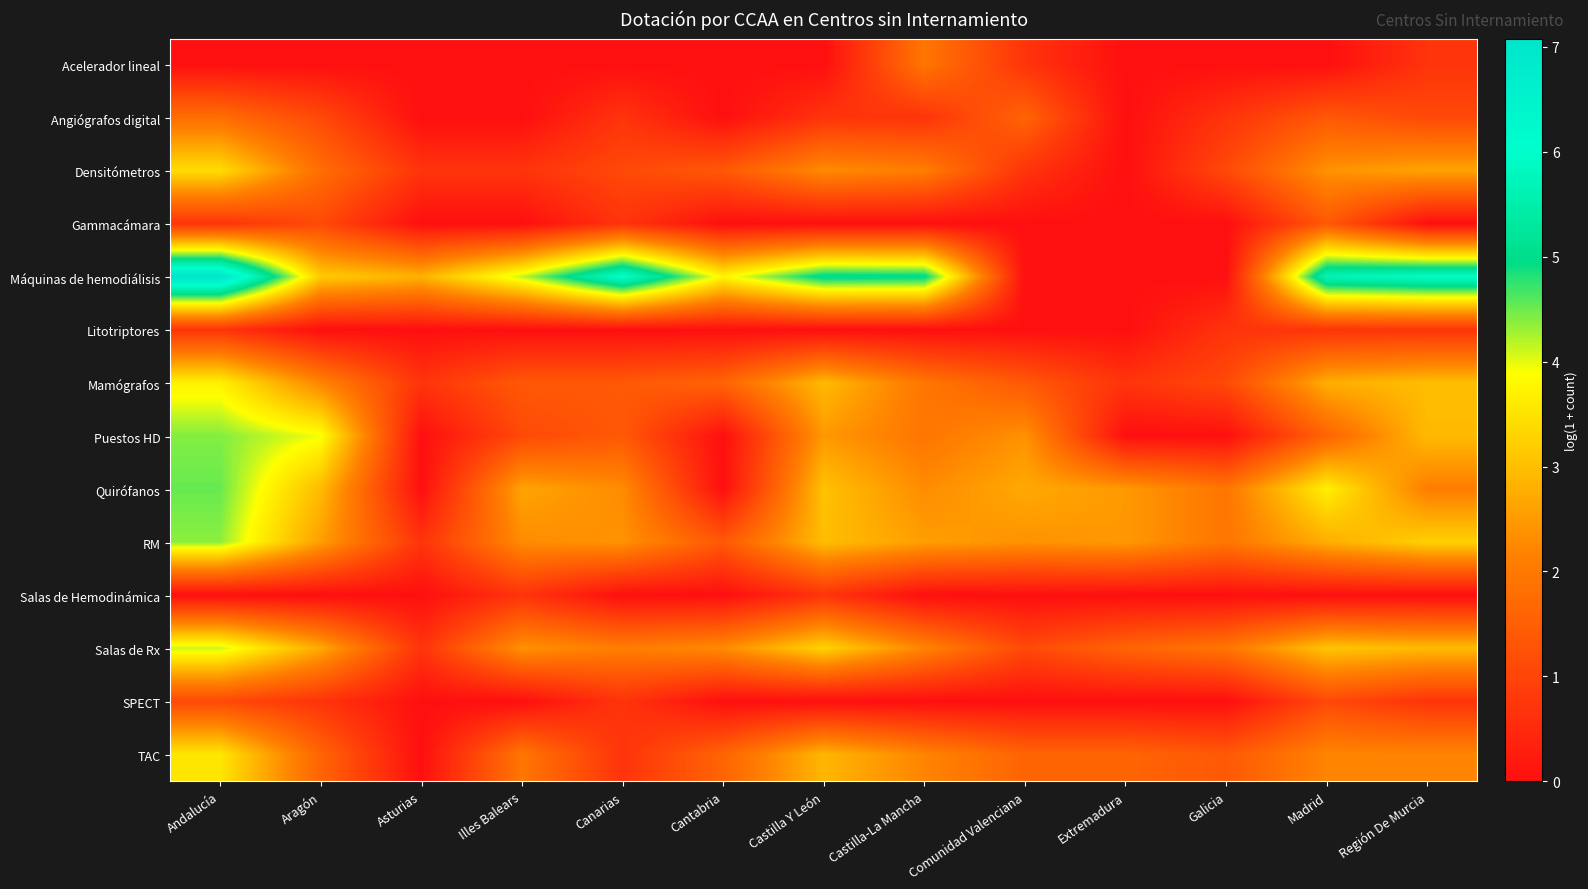

Reading left to right, extract all data points from this chart.

Acelerador lineal: Andalucía=0.0	Aragón=0.0	Asturias=0.0	Illes Balears=0.0	Canarias=0.0	Cantabria=0.0	Castilla Y León=0.0	Castilla-La Mancha=1.9	Comunidad Valenciana=0.7	Extremadura=0.0	Galicia=0.0	Madrid=0.0	Región De Murcia=0.7
Angiógrafos digital: Andalucía=1.8	Aragón=1.1	Asturias=0.0	Illes Balears=0.0	Canarias=0.7	Cantabria=0.0	Castilla Y León=0.7	Castilla-La Mancha=0.7	Comunidad Valenciana=1.6	Extremadura=0.0	Galicia=0.7	Madrid=1.4	Región De Murcia=1.1
Densitómetros: Andalucía=3.4	Aragón=1.8	Asturias=0.7	Illes Balears=0.7	Canarias=1.1	Cantabria=1.4	Castilla Y León=2.3	Castilla-La Mancha=2.1	Comunidad Valenciana=0.7	Extremadura=0.0	Galicia=1.1	Madrid=2.4	Región De Murcia=2.6
Gammacámara: Andalucía=0.7	Aragón=1.1	Asturias=0.0	Illes Balears=0.0	Canarias=0.7	Cantabria=0.0	Castilla Y León=0.0	Castilla-La Mancha=0.0	Comunidad Valenciana=0.0	Extremadura=0.0	Galicia=0.0	Madrid=1.4	Región De Murcia=0.0
Máquinas de hemodiálisis: Andalucía=7.1	Aragón=3.2	Asturias=2.8	Illes Balears=4.1	Canarias=6.0	Cantabria=3.8	Castilla Y León=5.1	Castilla-La Mancha=5.0	Comunidad Valenciana=0.0	Extremadura=0.0	Galicia=0.0	Madrid=5.7	Región De Murcia=5.9
Litotriptores: Andalucía=0.7	Aragón=0.0	Asturias=0.0	Illes Balears=0.0	Canarias=0.0	Cantabria=0.0	Castilla Y León=0.0	Castilla-La Mancha=0.0	Comunidad Valenciana=0.0	Extremadura=0.0	Galicia=0.7	Madrid=0.7	Región De Murcia=0.7
Mamógrafos: Andalucía=3.7	Aragón=2.2	Asturias=0.7	Illes Balears=1.4	Canarias=1.4	Cantabria=1.6	Castilla Y León=2.9	Castilla-La Mancha=1.9	Comunidad Valenciana=1.4	Extremadura=0.7	Galicia=1.1	Madrid=2.8	Región De Murcia=3.0
Puestos HD: Andalucía=4.4	Aragón=3.9	Asturias=0.0	Illes Balears=1.1	Canarias=1.4	Cantabria=0.0	Castilla Y León=2.5	Castilla-La Mancha=1.9	Comunidad Valenciana=2.4	Extremadura=0.0	Galicia=0.0	Madrid=1.6	Región De Murcia=2.9
Quirófanos: Andalucía=4.5	Aragón=2.9	Asturias=0.0	Illes Balears=2.6	Canarias=2.3	Cantabria=0.0	Castilla Y León=3.0	Castilla-La Mancha=2.3	Comunidad Valenciana=2.7	Extremadura=2.5	Galicia=1.9	Madrid=3.7	Región De Murcia=2.1
RM: Andalucía=4.4	Aragón=2.6	Asturias=0.7	Illes Balears=2.3	Canarias=2.4	Cantabria=1.4	Castilla Y León=3.0	Castilla-La Mancha=2.6	Comunidad Valenciana=2.4	Extremadura=2.5	Galicia=1.9	Madrid=2.8	Región De Murcia=3.3
Salas de Hemodinámica: Andalucía=0.0	Aragón=0.0	Asturias=0.0	Illes Balears=0.7	Canarias=0.0	Cantabria=0.0	Castilla Y León=0.7	Castilla-La Mancha=0.0	Comunidad Valenciana=0.0	Extremadura=0.0	Galicia=0.0	Madrid=0.0	Región De Murcia=0.0
Salas de Rx: Andalucía=4.1	Aragón=2.7	Asturias=0.7	Illes Balears=2.4	Canarias=2.1	Cantabria=2.3	Castilla Y León=3.3	Castilla-La Mancha=2.2	Comunidad Valenciana=1.1	Extremadura=1.6	Galicia=1.9	Madrid=3.1	Región De Murcia=2.9
SPECT: Andalucía=1.1	Aragón=0.7	Asturias=0.0	Illes Balears=0.0	Canarias=0.7	Cantabria=0.0	Castilla Y León=0.0	Castilla-La Mancha=0.0	Comunidad Valenciana=0.0	Extremadura=0.0	Galicia=0.0	Madrid=1.1	Región De Murcia=0.7
TAC: Andalucía=3.6	Aragón=1.6	Asturias=0.0	Illes Balears=1.9	Canarias=0.7	Cantabria=1.6	Castilla Y León=2.9	Castilla-La Mancha=2.2	Comunidad Valenciana=1.6	Extremadura=1.6	Galicia=1.4	Madrid=2.2	Región De Murcia=2.2